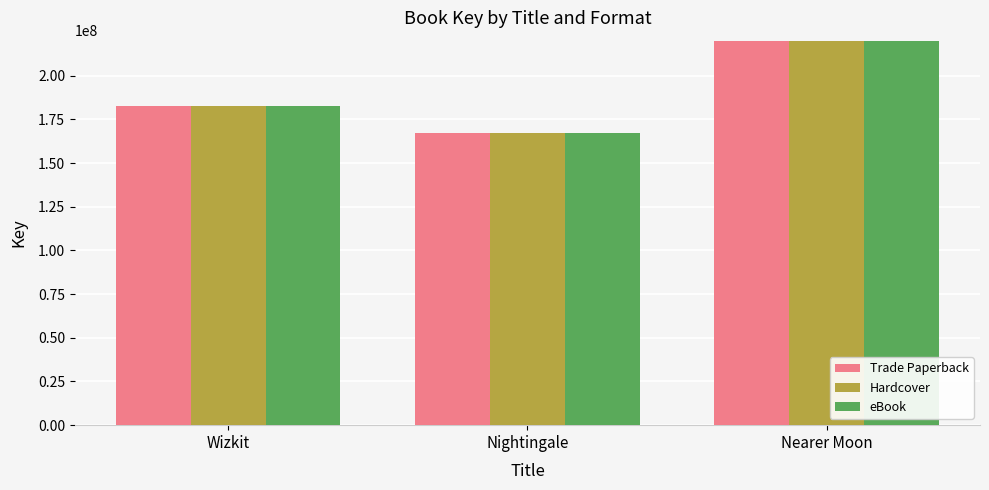

What is the difference between the second highest and minimum values in the Trade Paperback series?

15024353